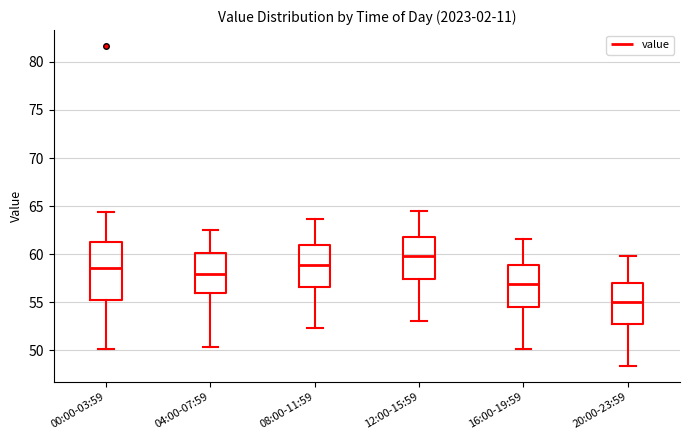

Where does the median line of the box for 20:00-23:59 sit on the y-axis? The values are not printed on the chart, so give them approximately, as read against the axis.

55.0